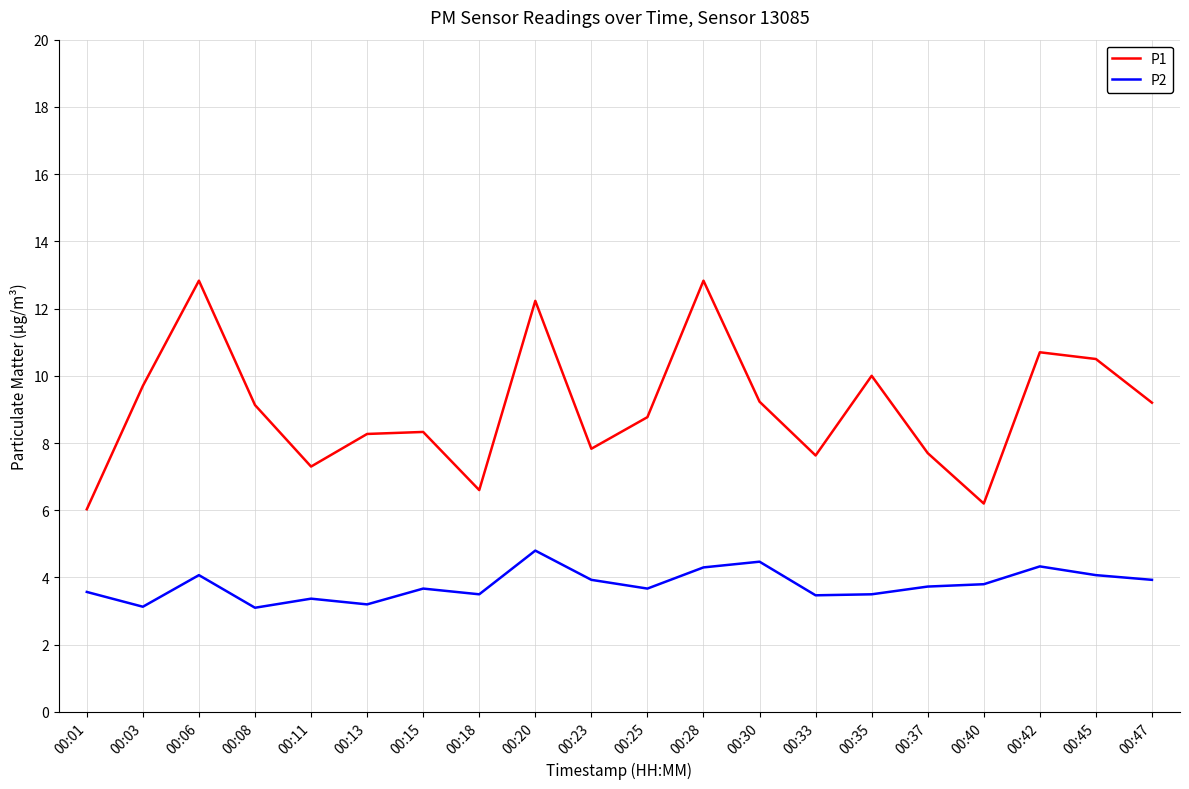

What is the highest value of the P1 series?

12.8